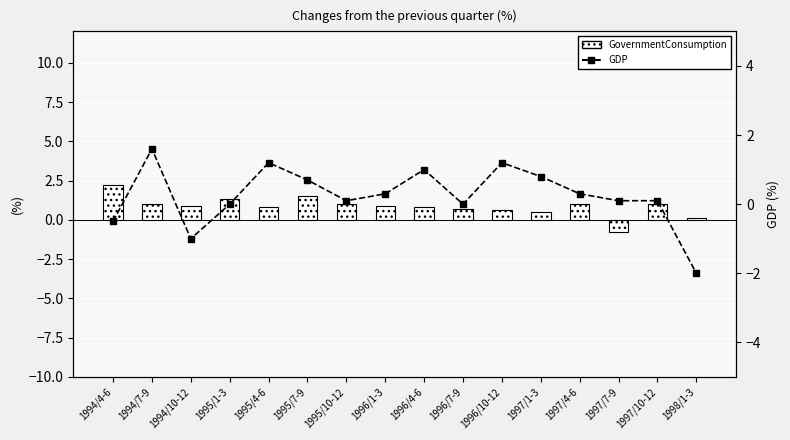

How many values in the GovernmentConsumption series exceed 0?

15